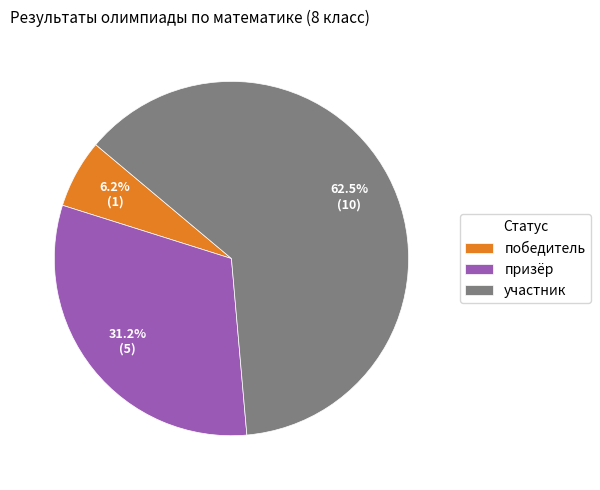

Which category has the biggest portion of the pie?

участник